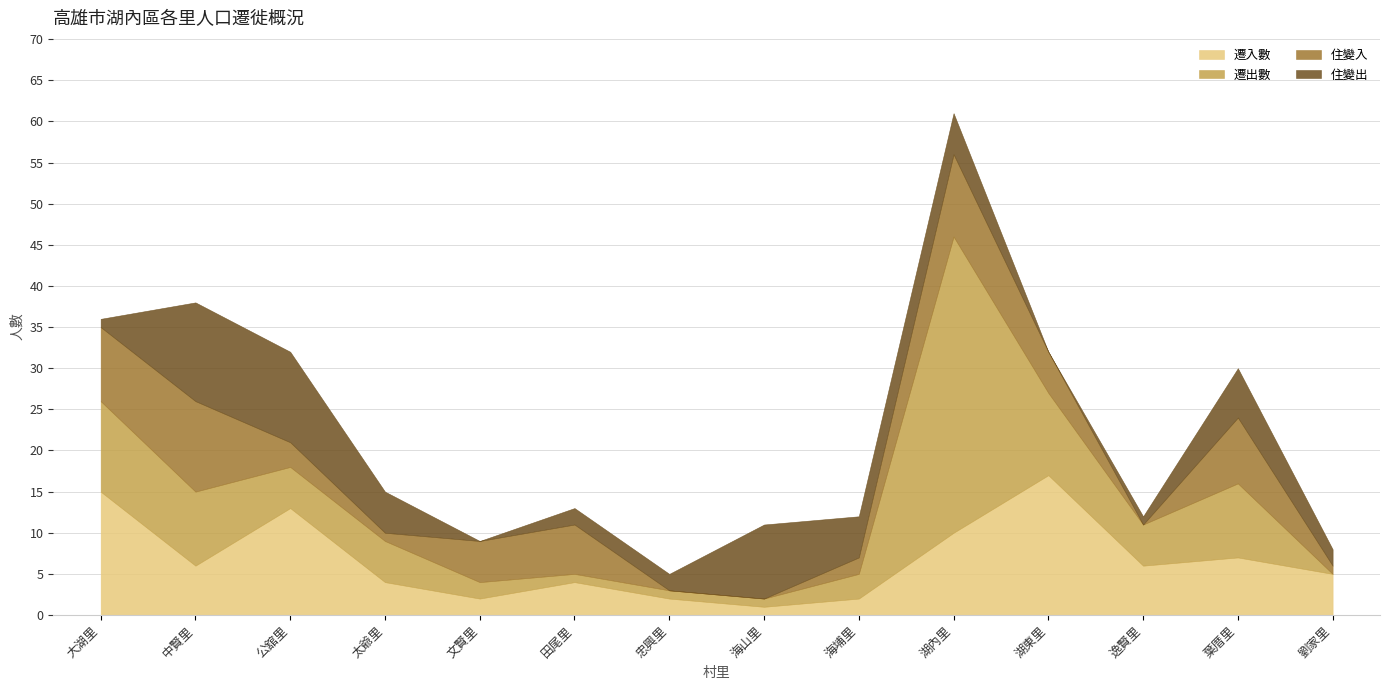

After their last crossing, which series has the higher values: 遷出數 or 住變入?

住變入